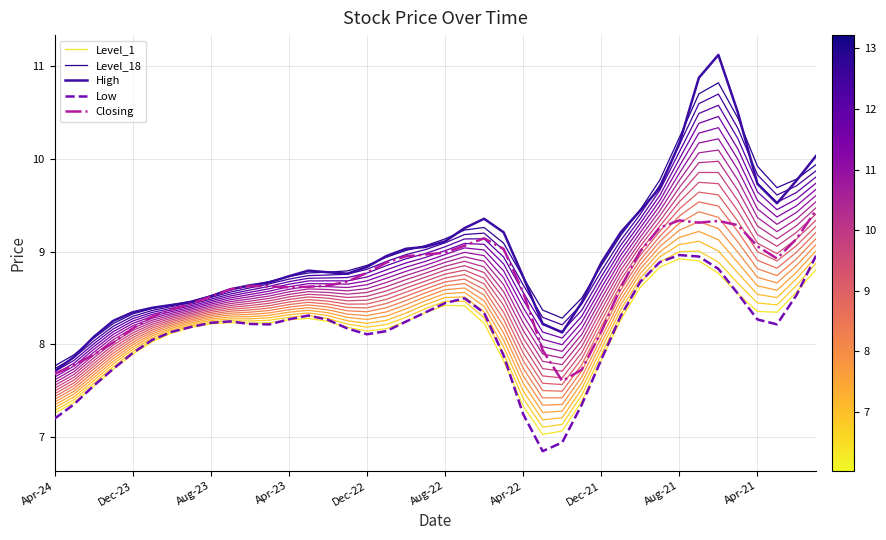

What is the minimum value shown in the chart?

6.8